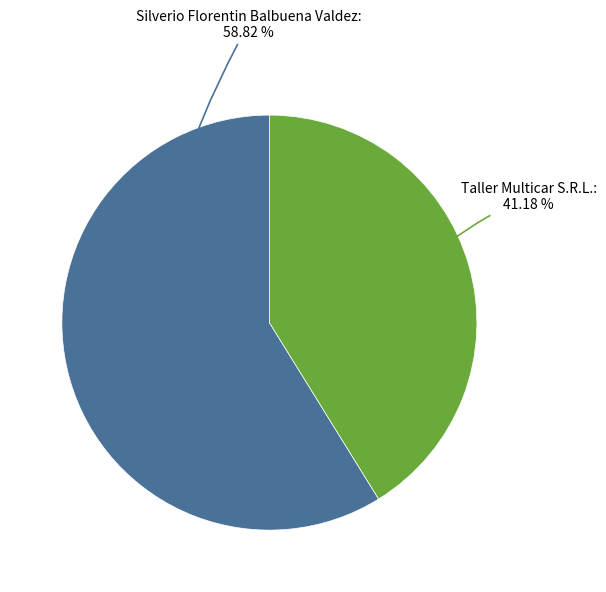

How many segments does this pie chart have?

2